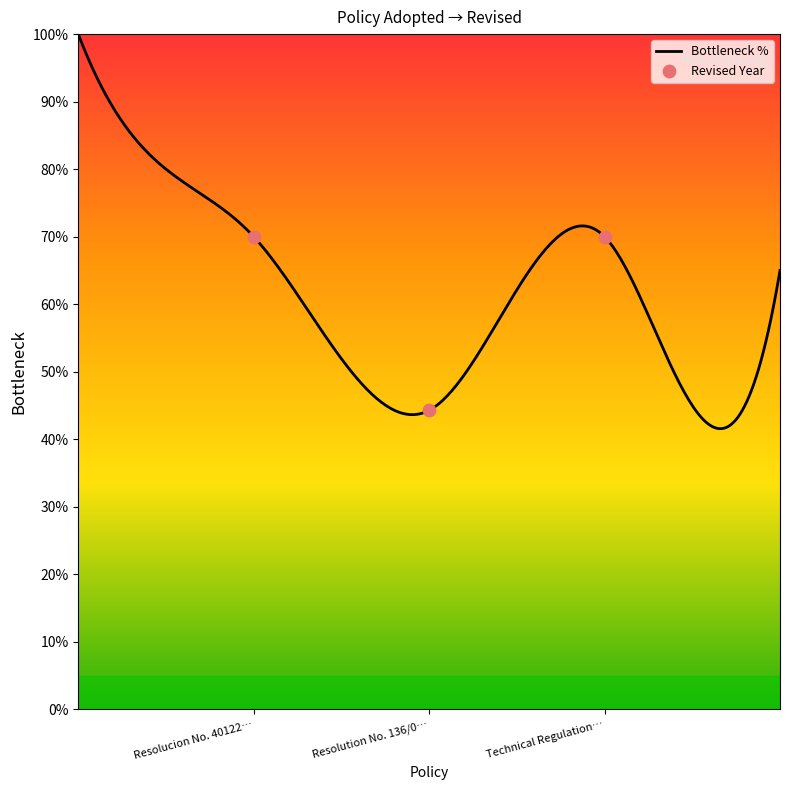

What is the maximum value for Bottleneck %?

100.0